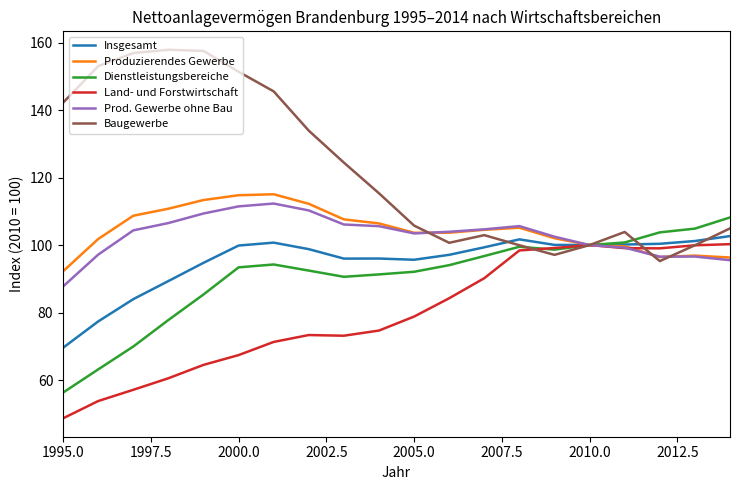

In Dienstleistungsbereiche, how many points are higher than both neighbors (excluding endpoints)?

2